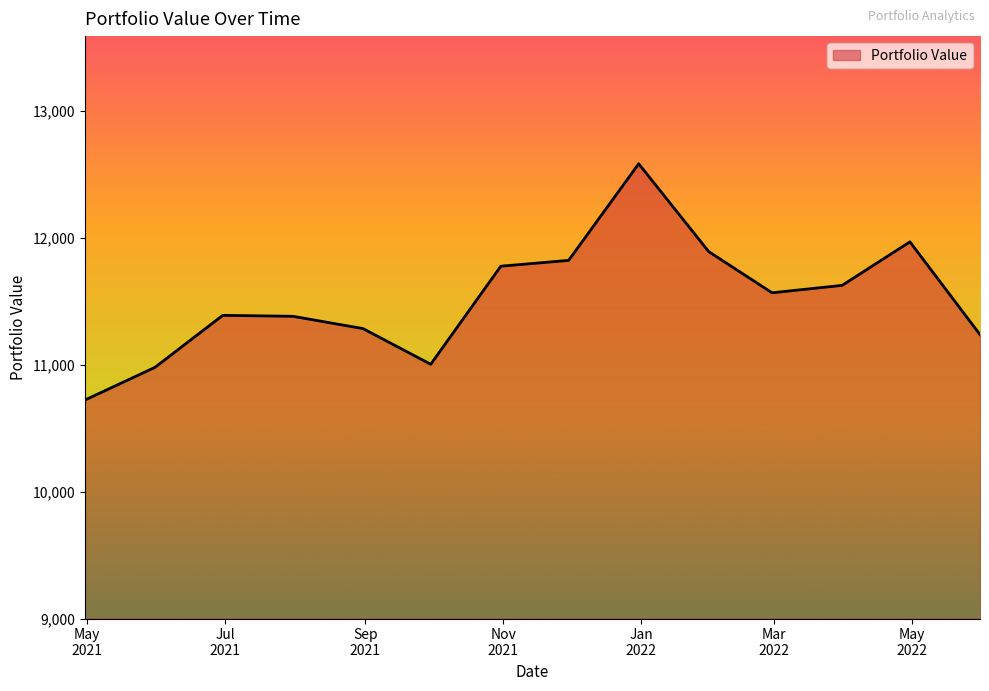

What is the maximum value shown in the chart?

12585.9